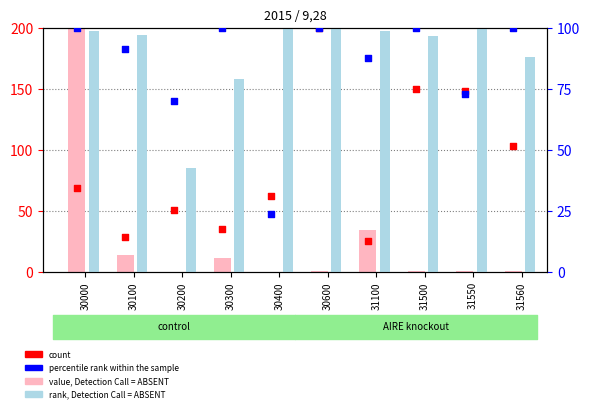

Which series reaches the maximum Y coordinate?

value, Detection Call = ABSENT